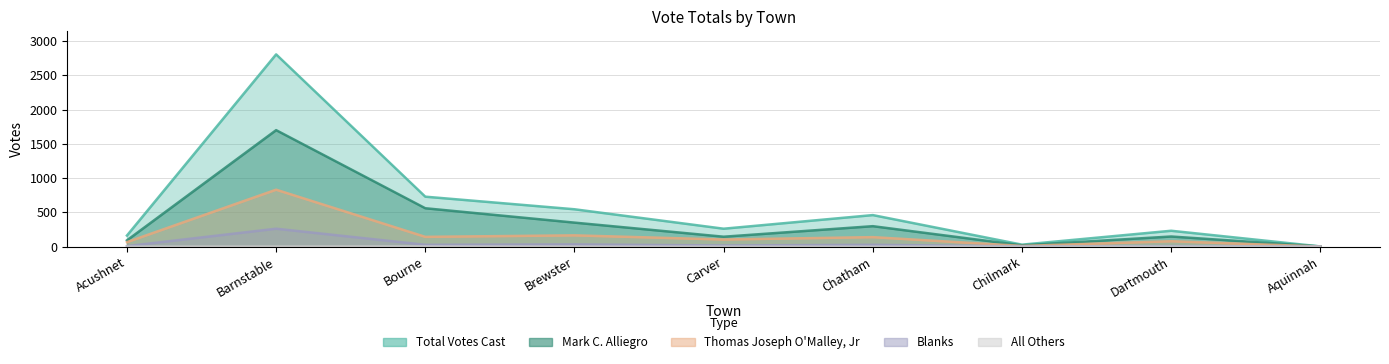

What is the value of the Mark C. Alliegro point at the 4th from the left?

349